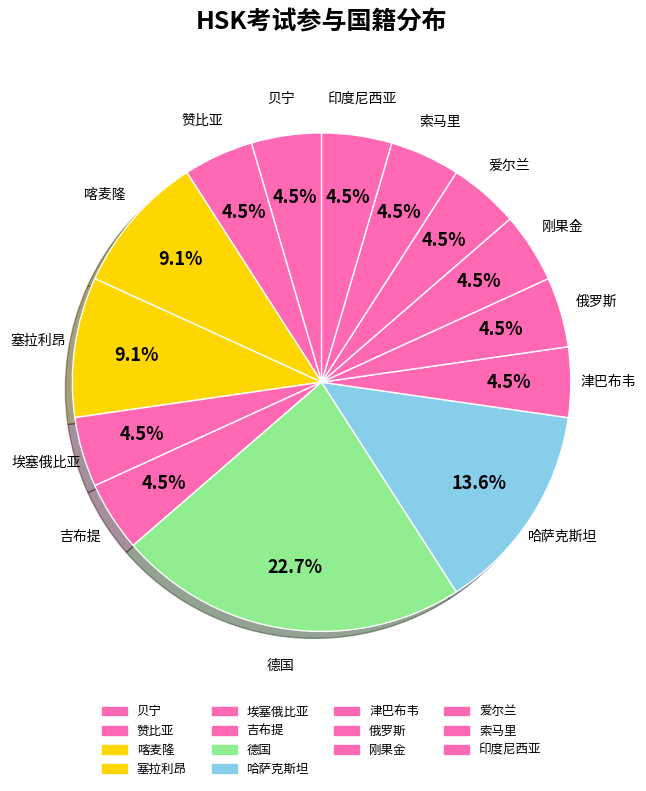

What is the total percentage of 刚果金 and 津巴布韦?

9.1%